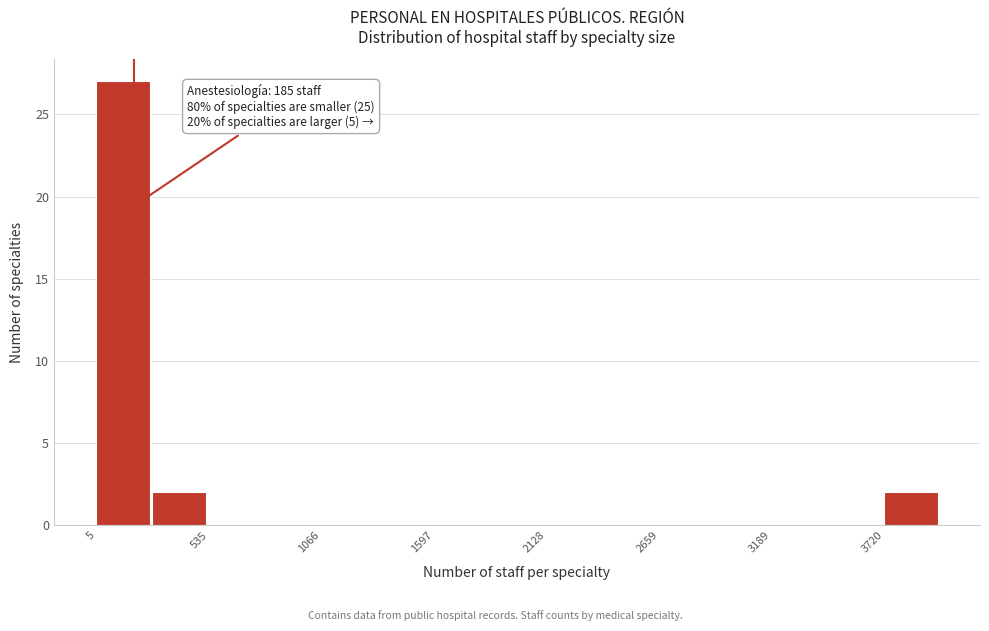

Around what value on the x-axis is the tallest bar? Give the approximate position of its centre, as read against the axis.

100